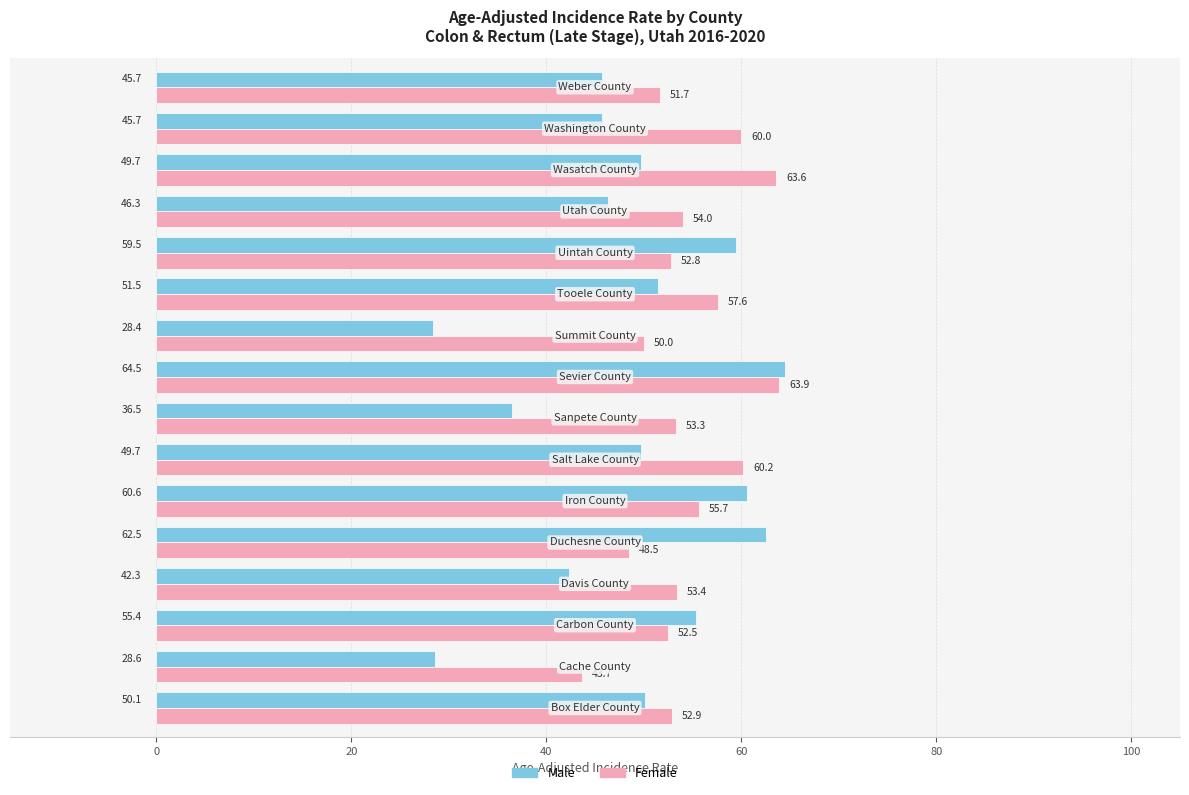

What is the difference between the second highest and second lowest values in the Female series?

15.1